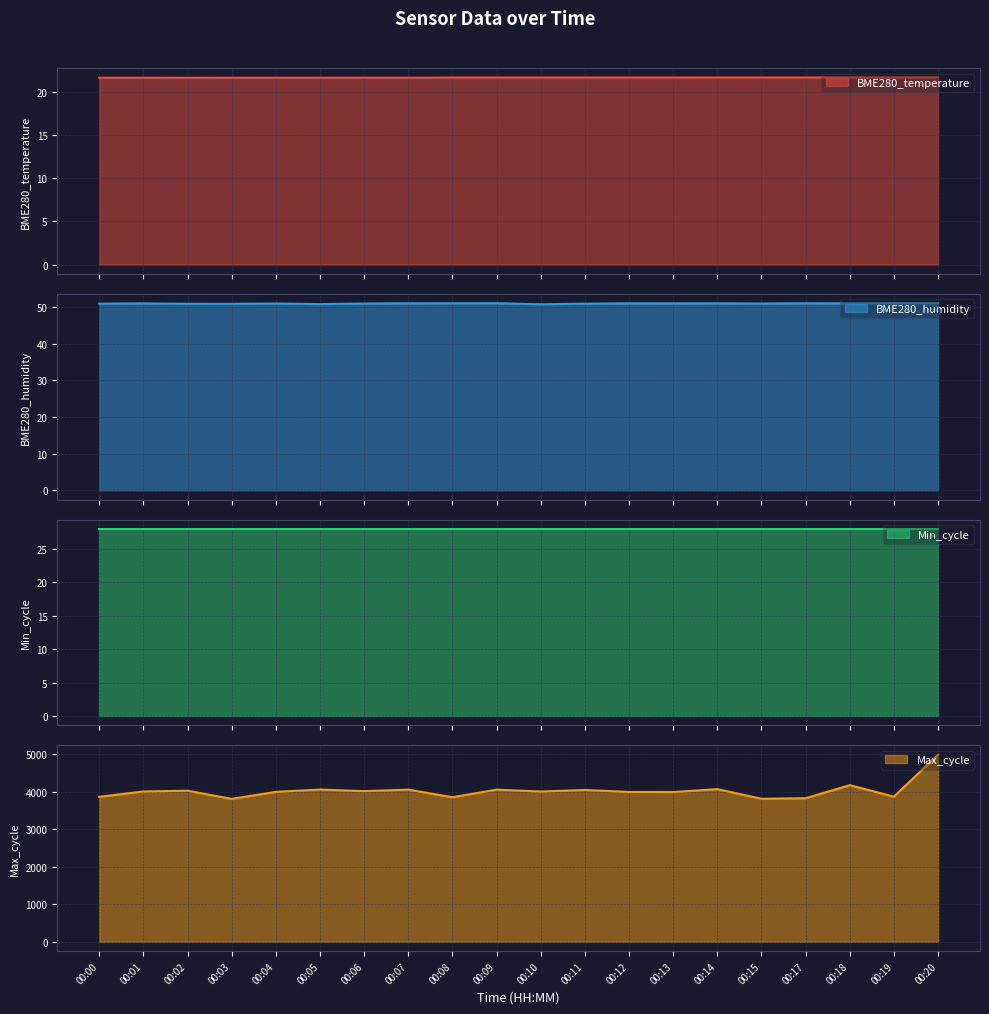

What is the highest value of the BME280_temperature series?

21.7